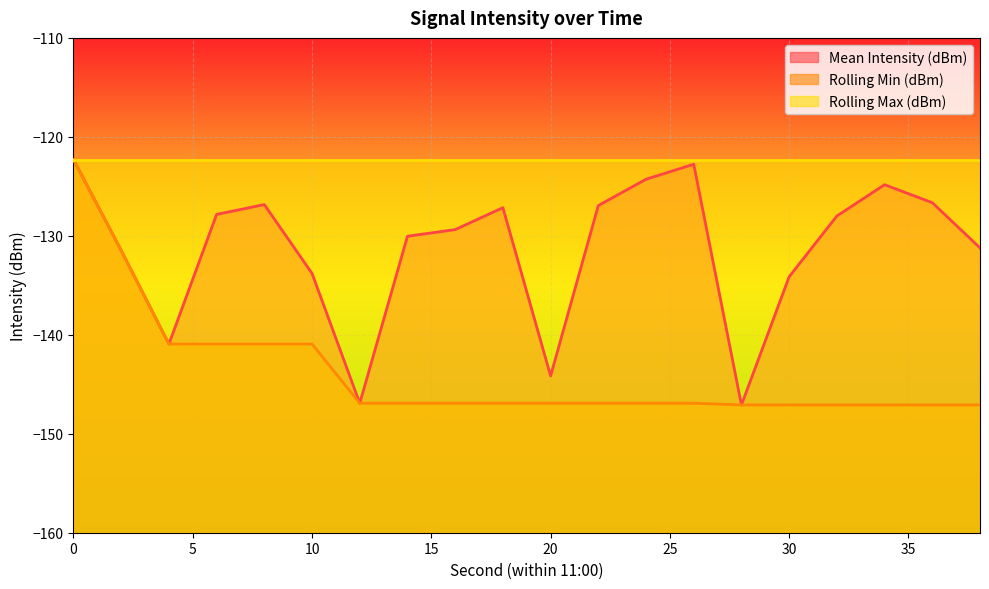

What is the value of the Rolling Min (dBm) point at the 10th from the left?

-146.9